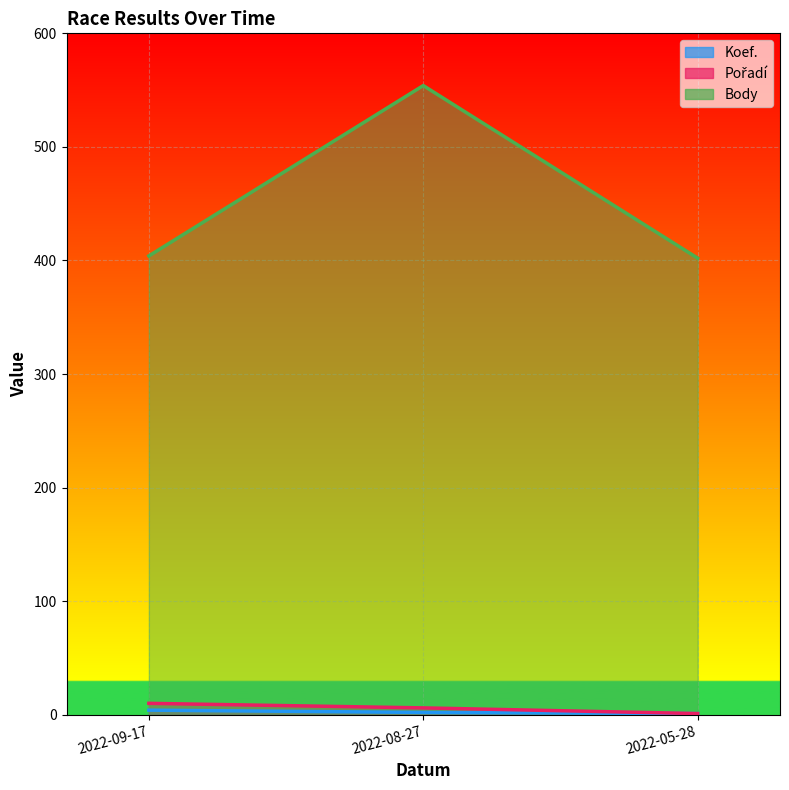

What is the average value of the Koef. series?

6